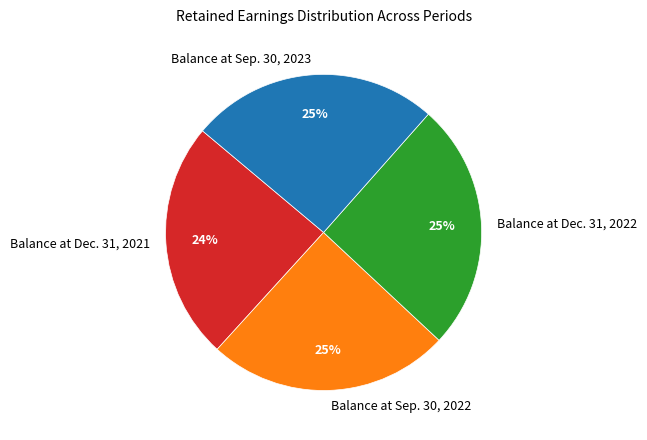

Count the number of slices in the pie.

4